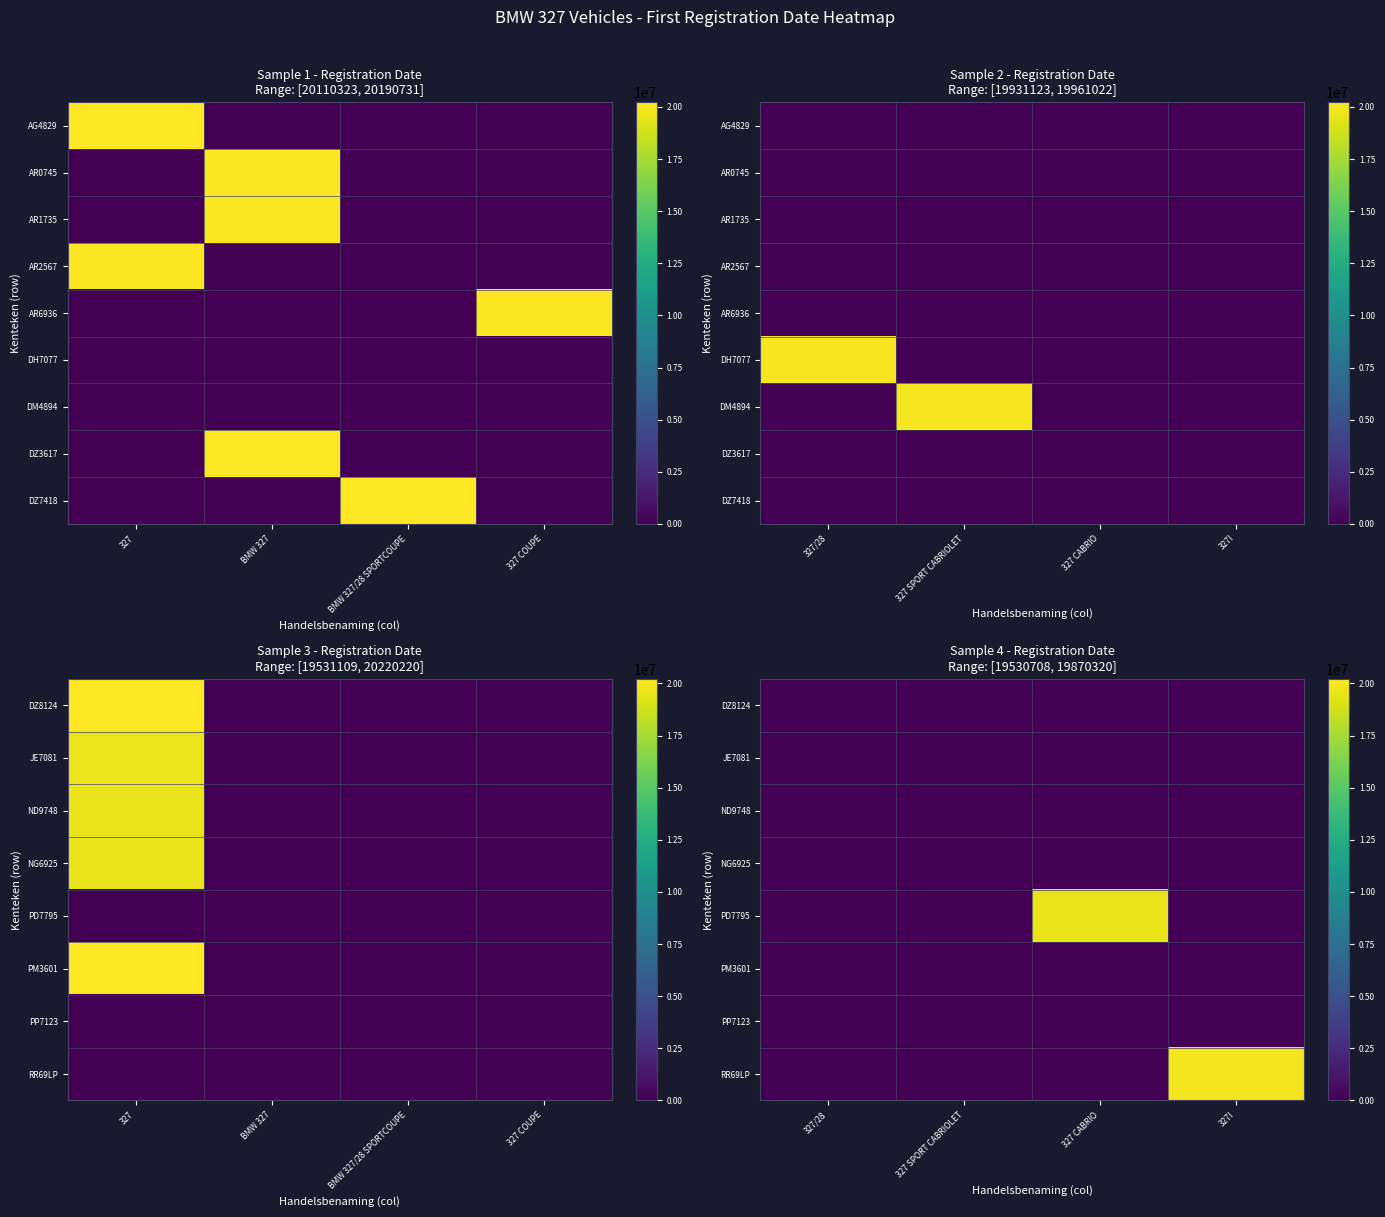

Rank the series at 327I from lowest to highest value.

DZ8124, JE7081, ND9748, NG6925, PD7795, PM3601, PP7123, DZ7418, RR69LP